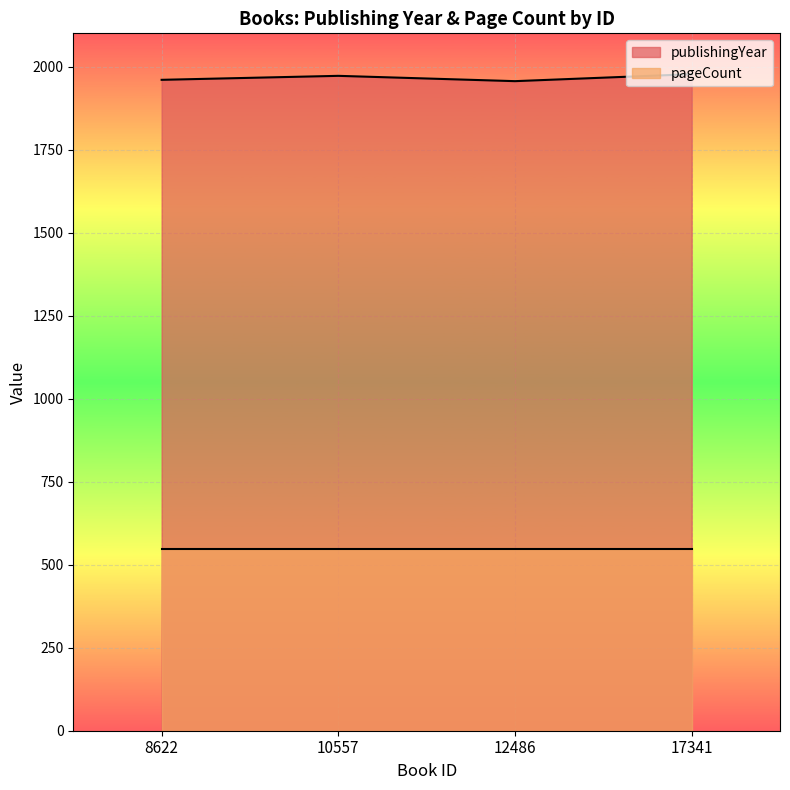

What is the greatest value displayed?

1977